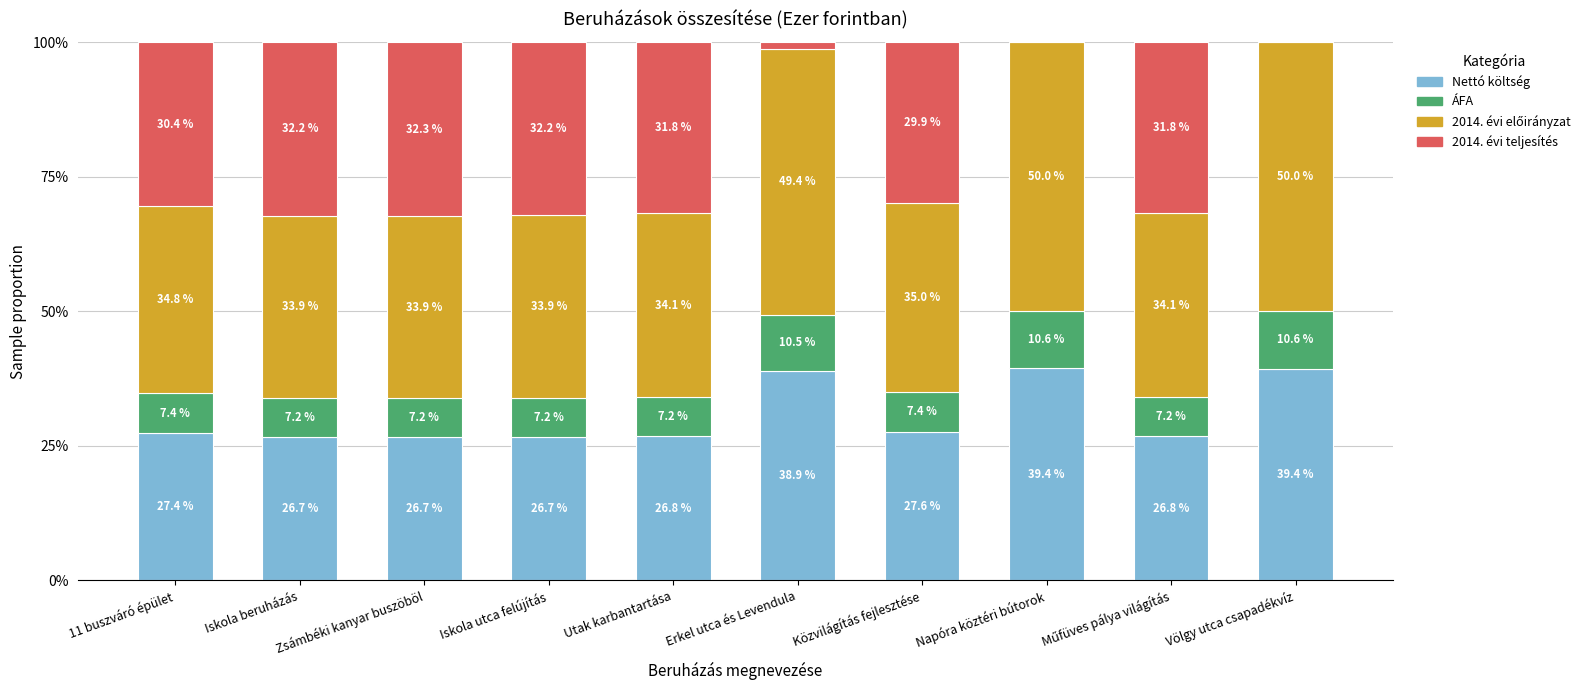

What is the total value across all series at Iskola utca felújítás?

100.0